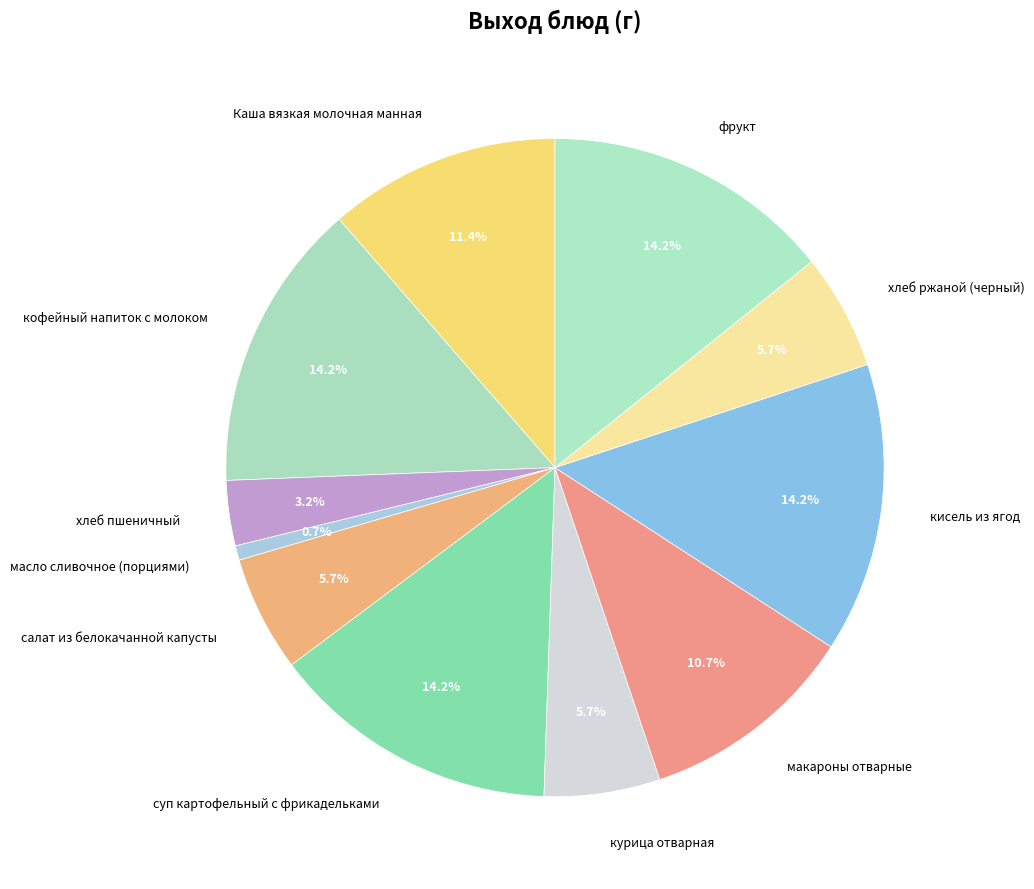

Approximately how many times larger is the value at суп картофельный с фрикадельками compared to макароны отварные?

1.3